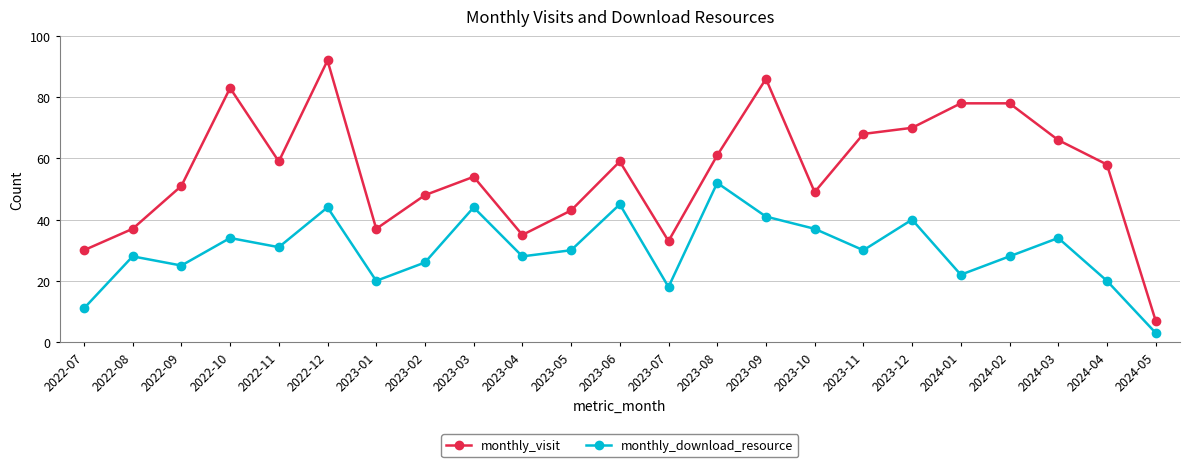

True or false: monthly_visit and monthly_download_resource intersect in this chart.

False